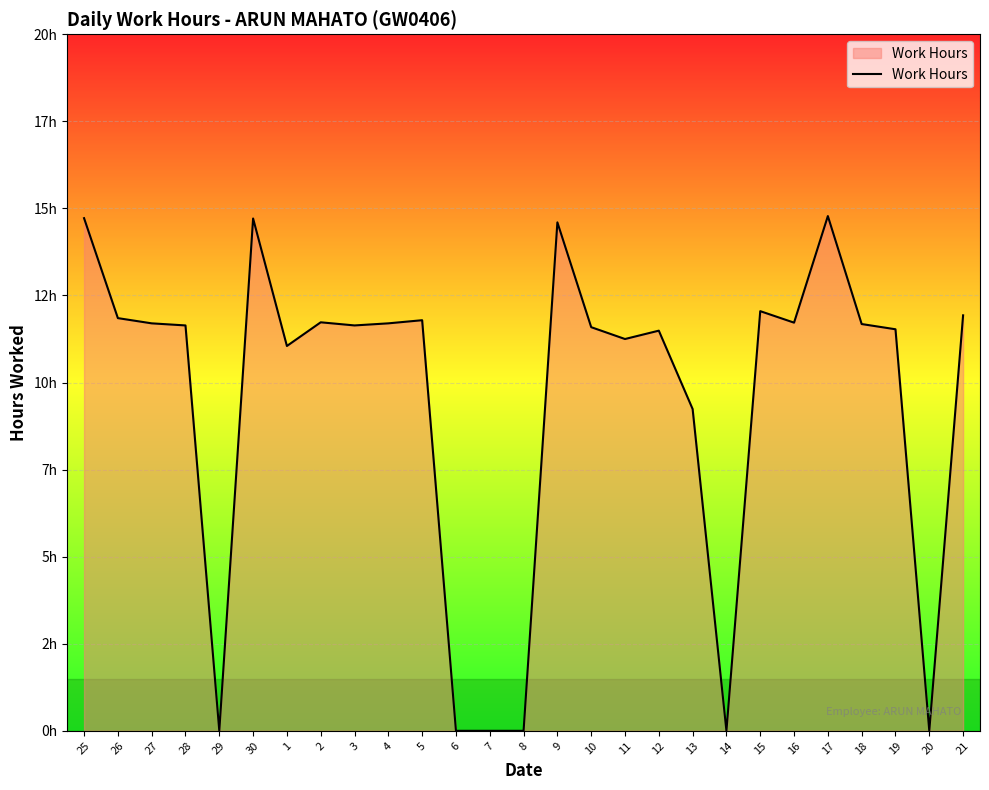

What is the difference between the second highest and minimum values?

14.7